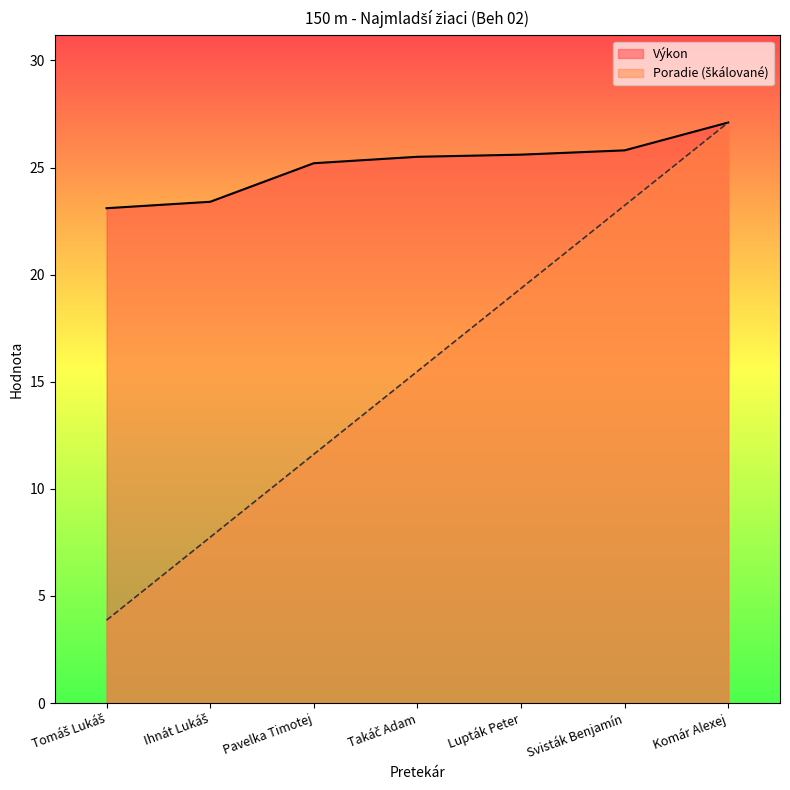

Which category has the lowest value across all series?

Tomáš Lukáš